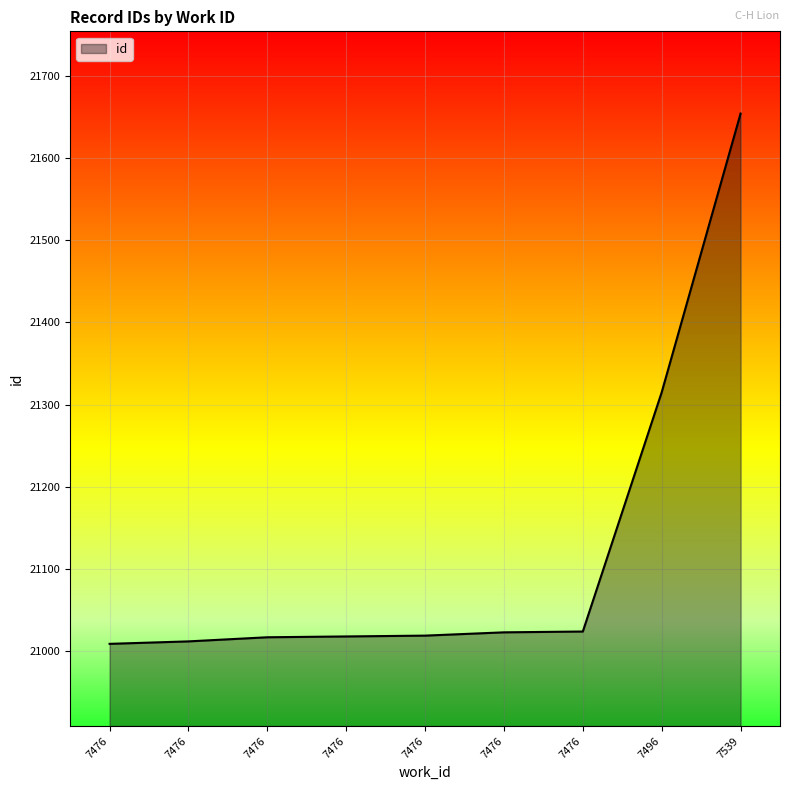

How many lines are shown in the chart?

1